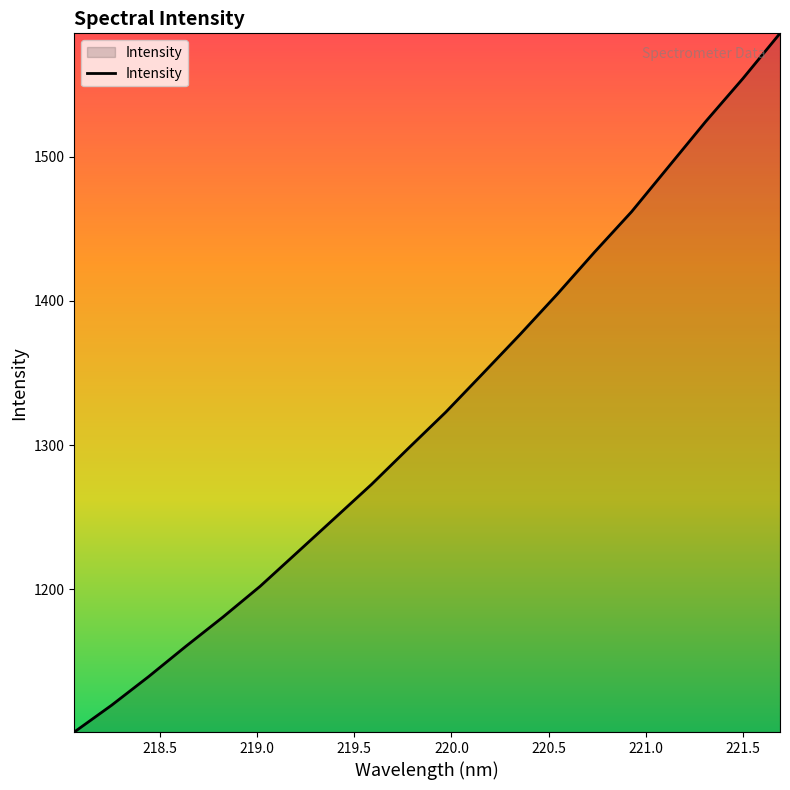

What is the minimum value shown in the chart?

1101.2